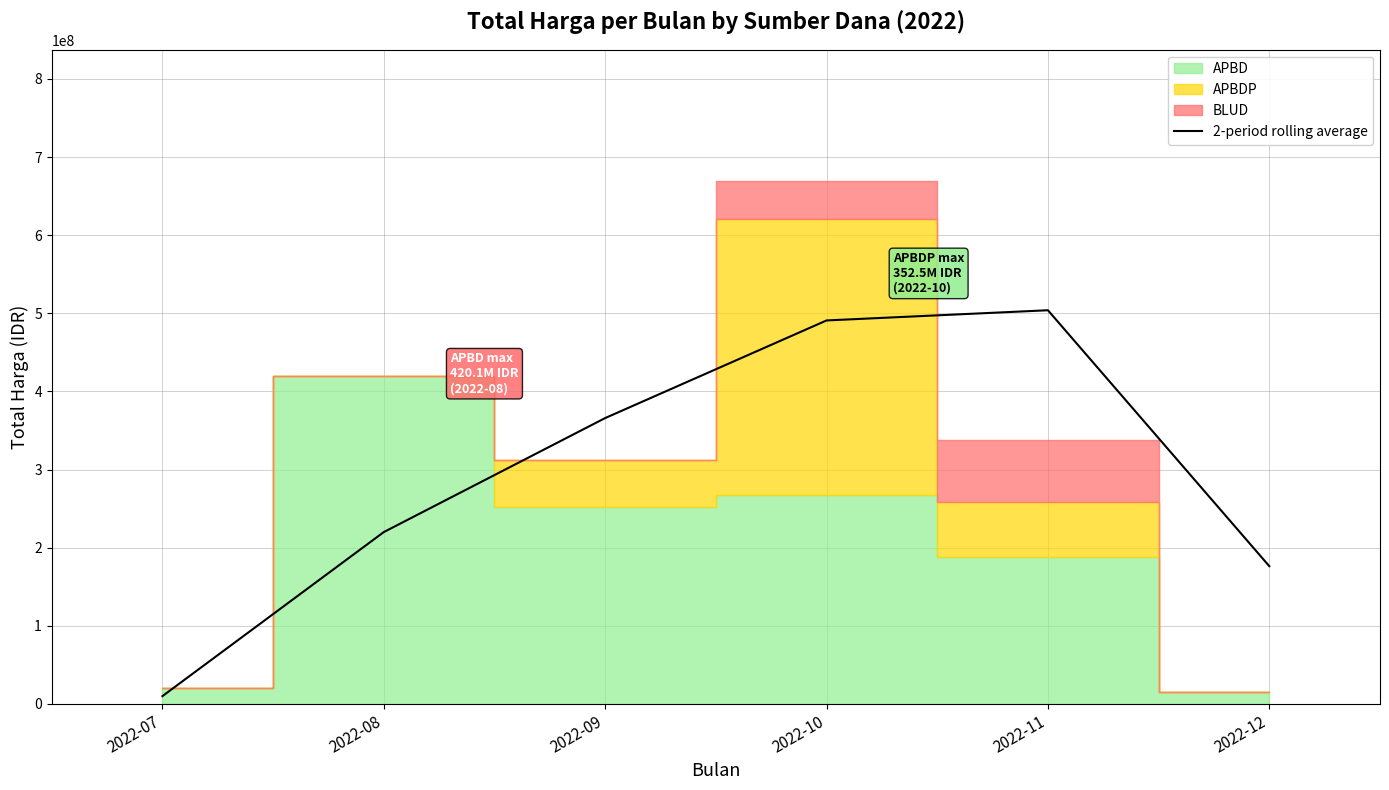

At which label is the value closest to 256974037?

2022-08